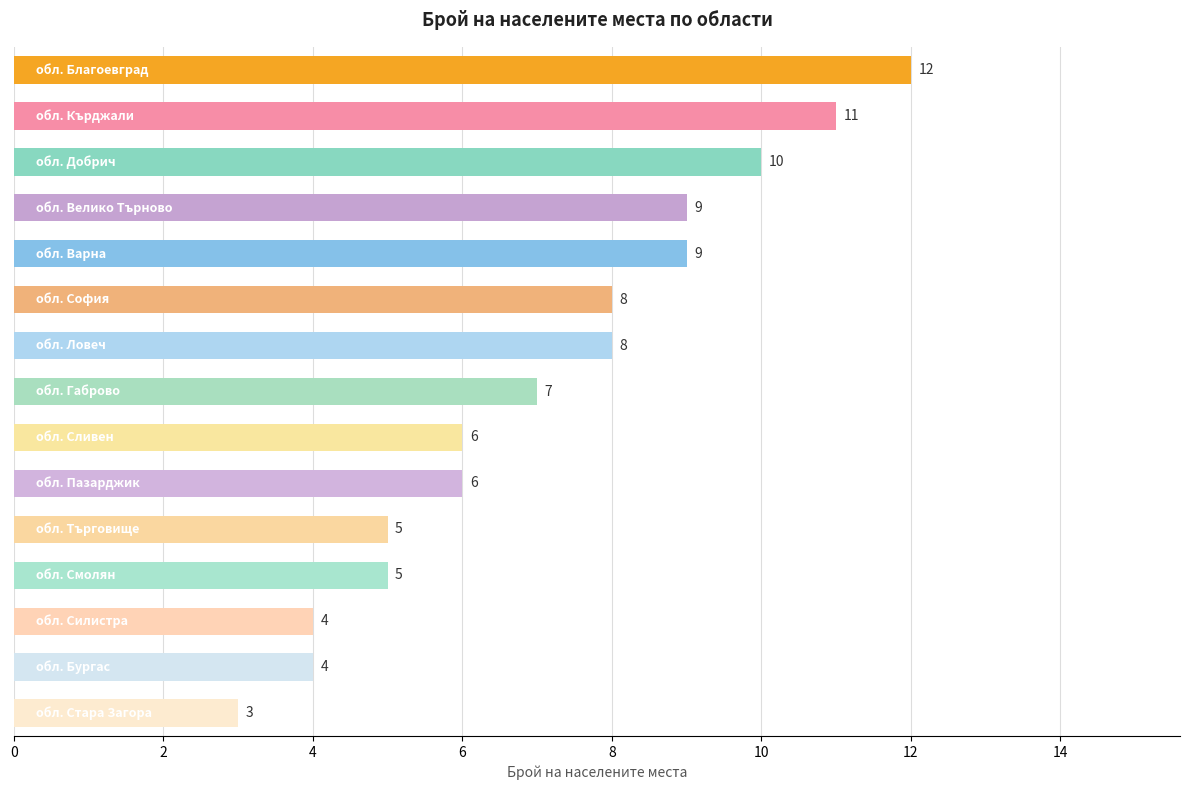

Reading top to bottom, list all the values displayed in this chart.

12	11	10	9	9	8	8	7	6	6	5	5	4	4	3